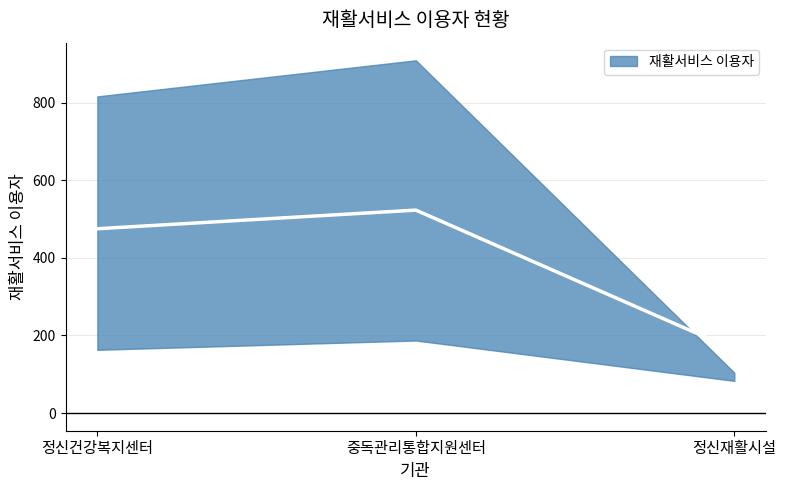

What is the minimum value shown in the chart?

83